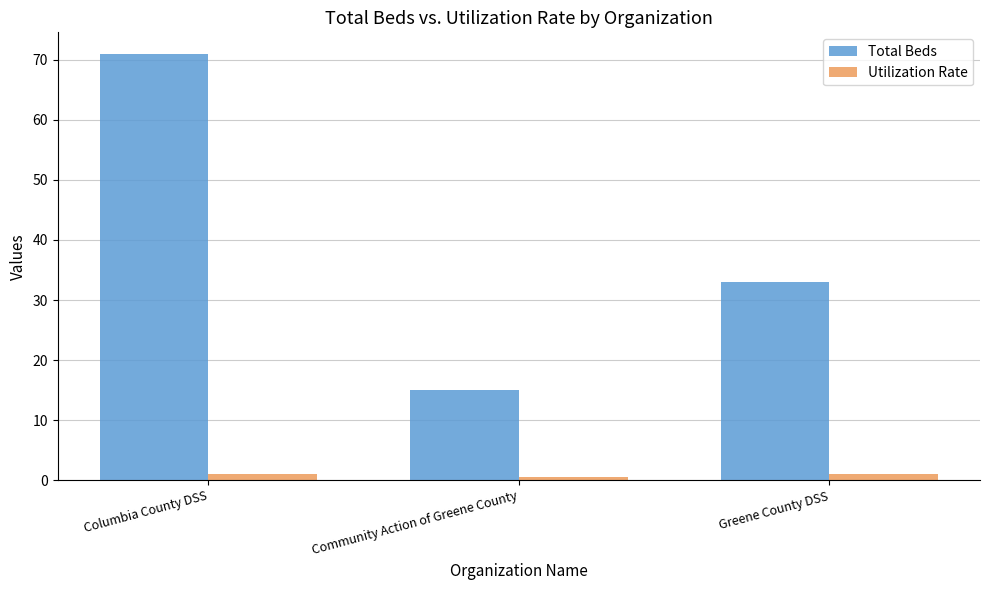

What is the minimum value shown in the chart?

0.5